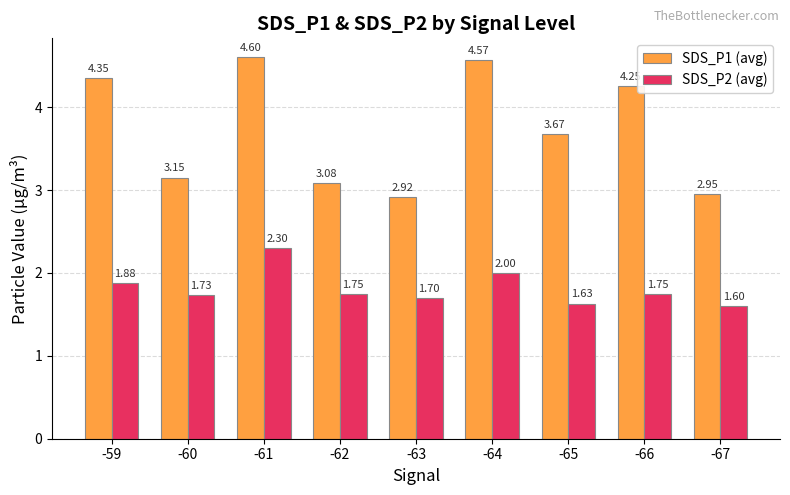

True or false: SDS_P1 (avg) has a value of 7.4 at -64.

False